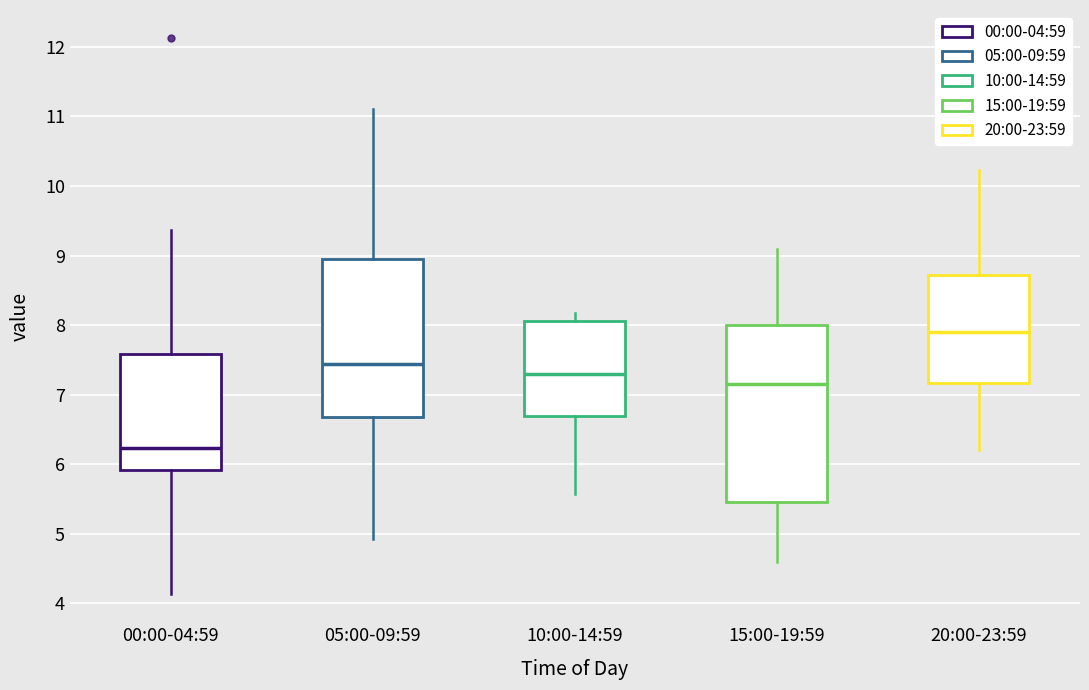

Reading left to right, transcribe this box plot: for each box, give where its median line is, the range the box spans, and where its two whiskers end, as read against the y-axis. The values are not printed on the chart, so give them approximately, as read against the axis.

00:00-04:59: median 6.2, box 5.9 to 7.6, whiskers 4.1 to 9.4
05:00-09:59: median 7.4, box 6.7 to 9.0, whiskers 4.9 to 11.1
10:00-14:59: median 7.3, box 6.7 to 8.1, whiskers 5.6 to 8.2
15:00-19:59: median 7.2, box 5.5 to 8.0, whiskers 4.6 to 9.1
20:00-23:59: median 7.9, box 7.2 to 8.7, whiskers 6.2 to 10.2